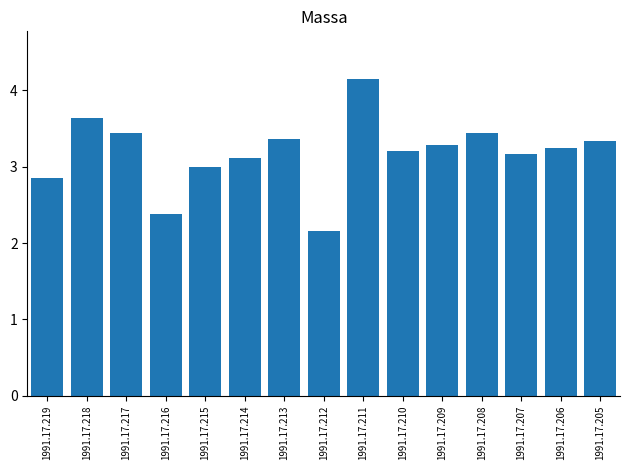

Read the value at 1991.17.208.

3.4